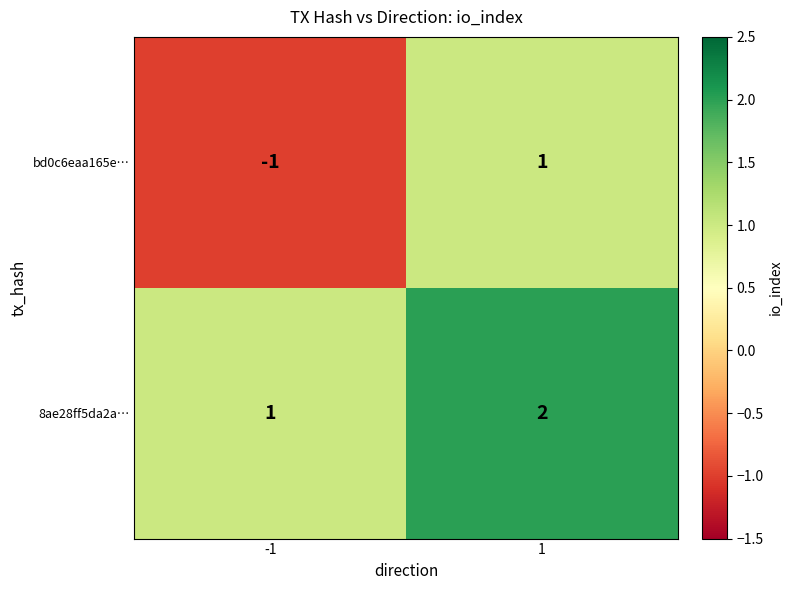

Which series has the largest total across all categories?

8ae28ff5da2a…